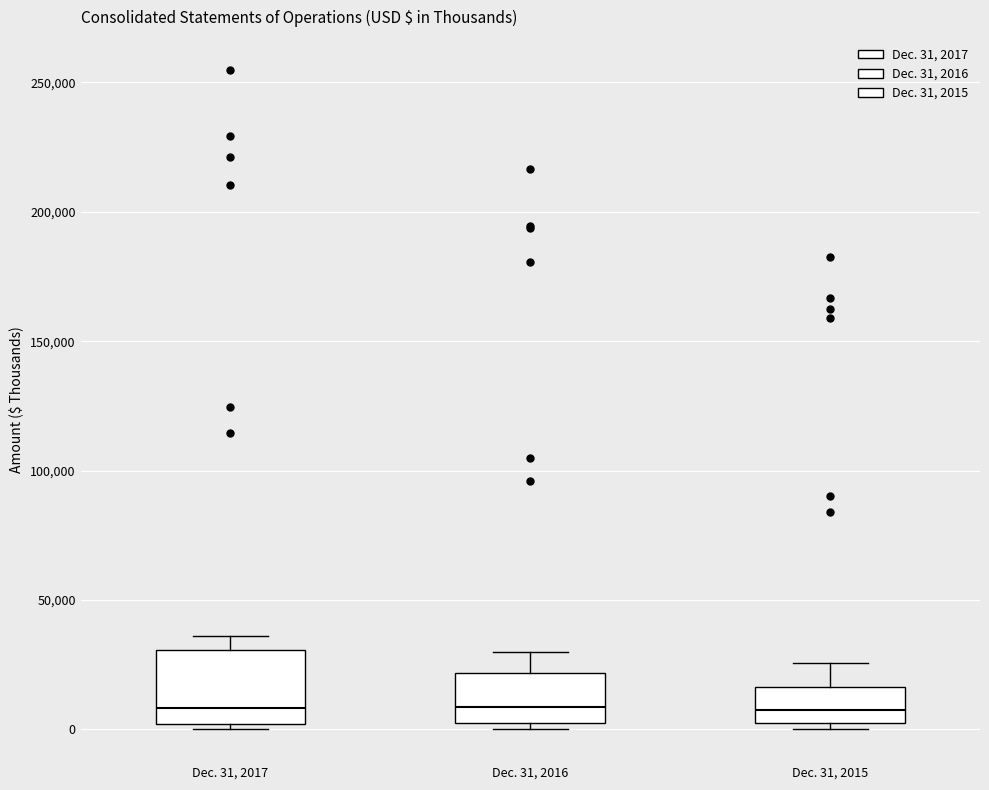

Where does the median line of the box for Dec. 31, 2016 sit on the y-axis? The values are not printed on the chart, so give them approximately, as read against the axis.

10000